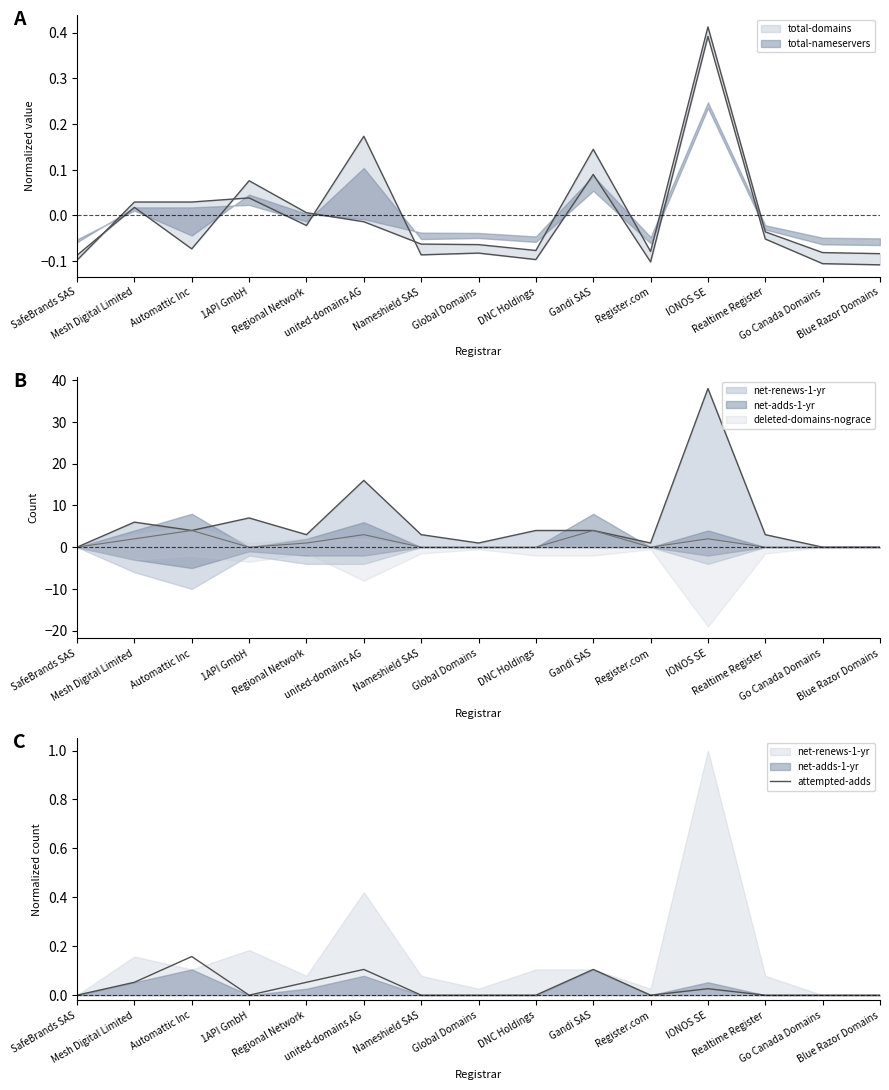

What is the difference between the second highest and minimum values?

0.1